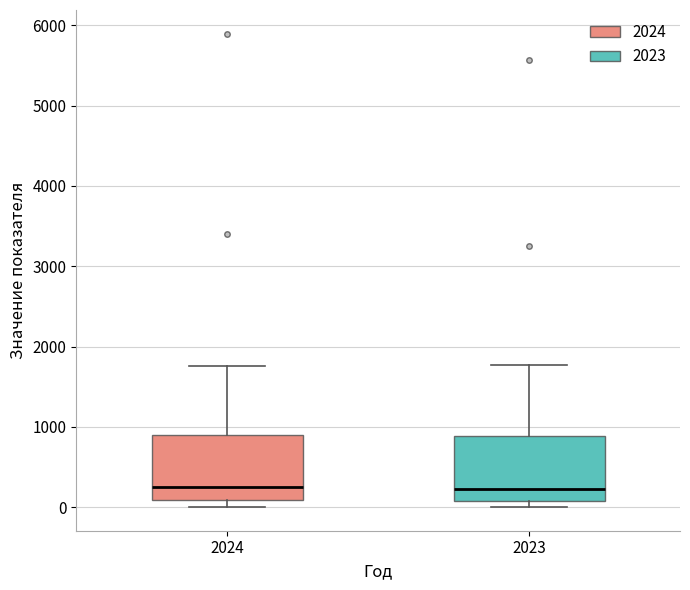

Reading left to right, transcribe this box plot: for each box, give where its median line is, the range the box spans, and where its two whiskers end, as read against the y-axis. The values are not printed on the chart, so give them approximately, as read against the axis.

2024: median 300, box 100 to 900, whiskers 0 to 1800
2023: median 200, box 100 to 900, whiskers 0 to 1800